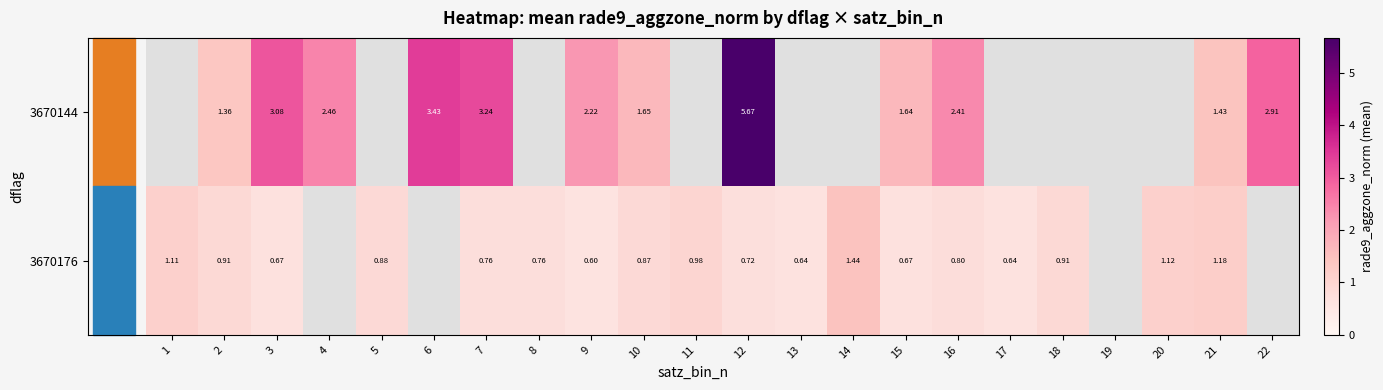

What is the total value across all series at 7?

4.0